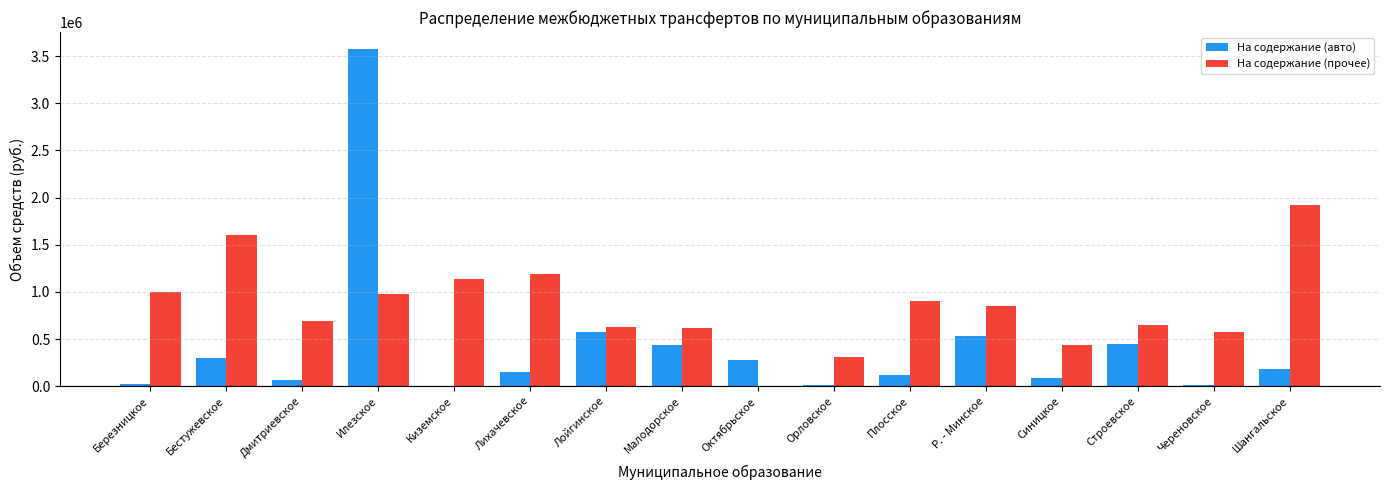

Read the На содержание (прочее) value at Синицкое.

440823.8